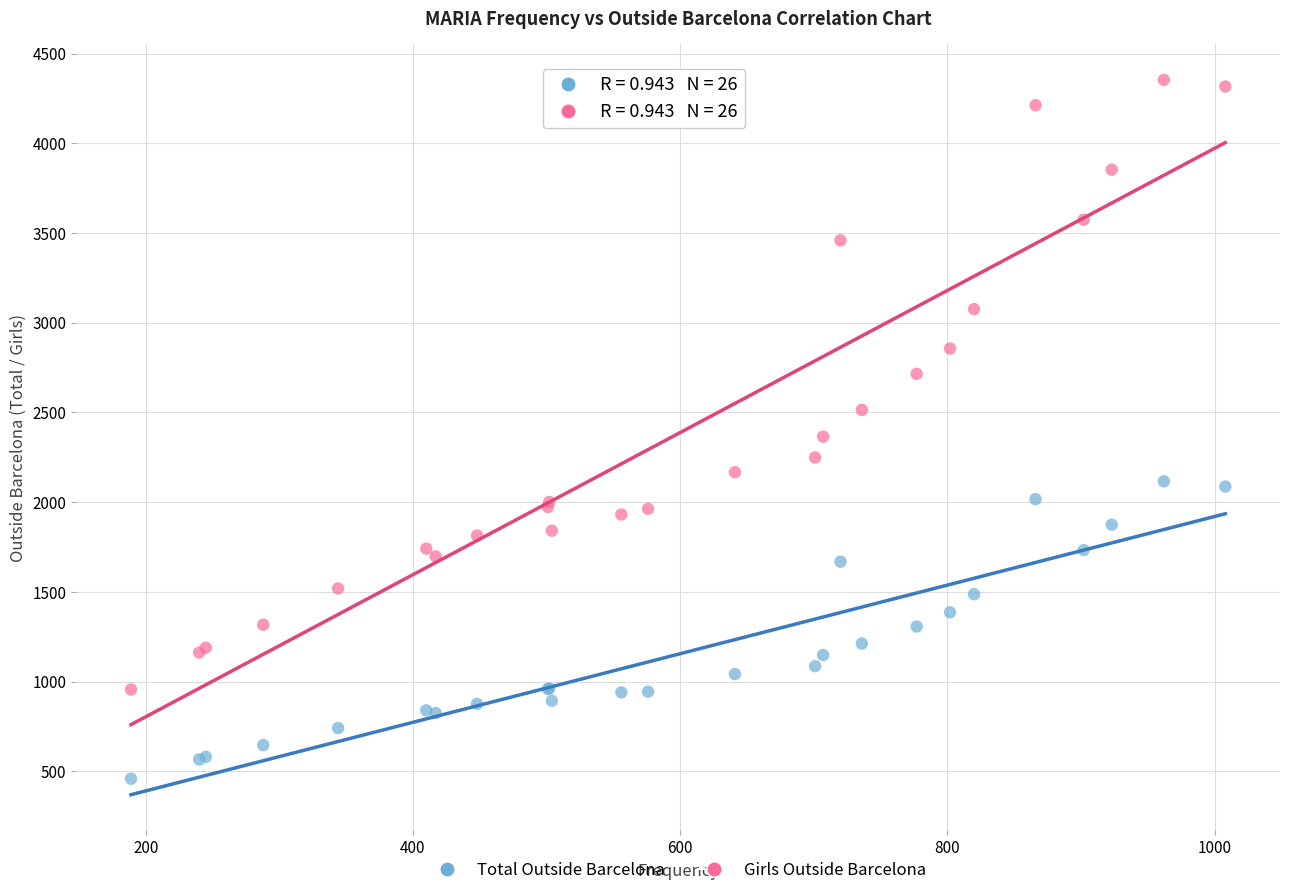

In the Girls Outside Barcelona series, what Y value is closest to 2654?

2715